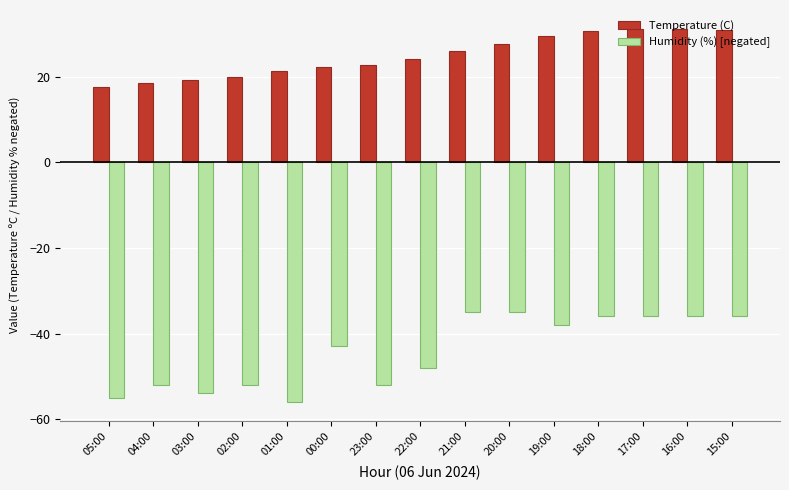

Rank the series by their average value, from lowest to highest.

Humidity (%) [negated], Temperature (C)